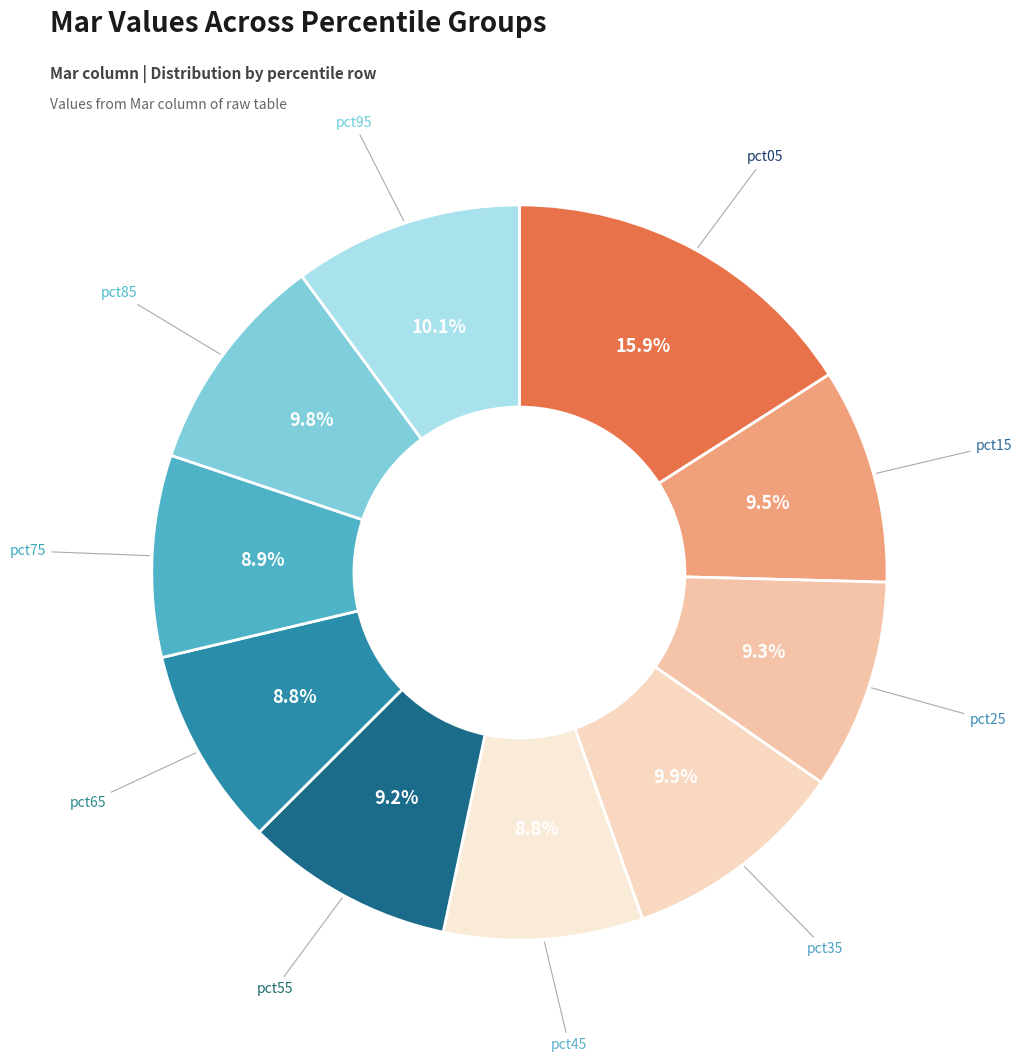

Which slice is the largest?

pct05